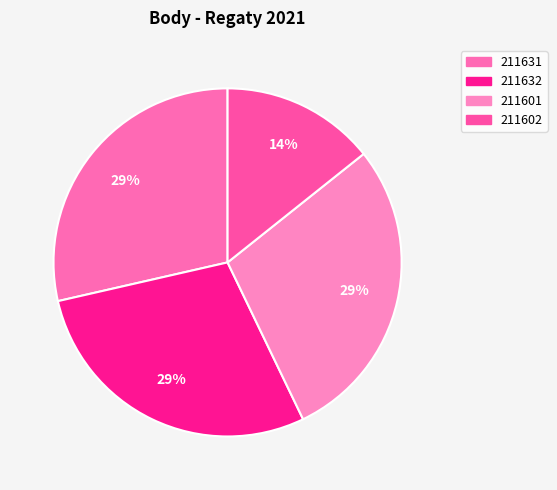

True or false: 211601 accounts for 21% of the total.

False